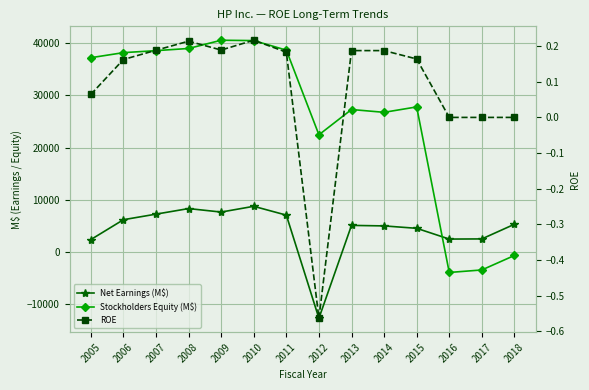

Which series changed the most between 2005 and 2007?

Net Earnings (M$)